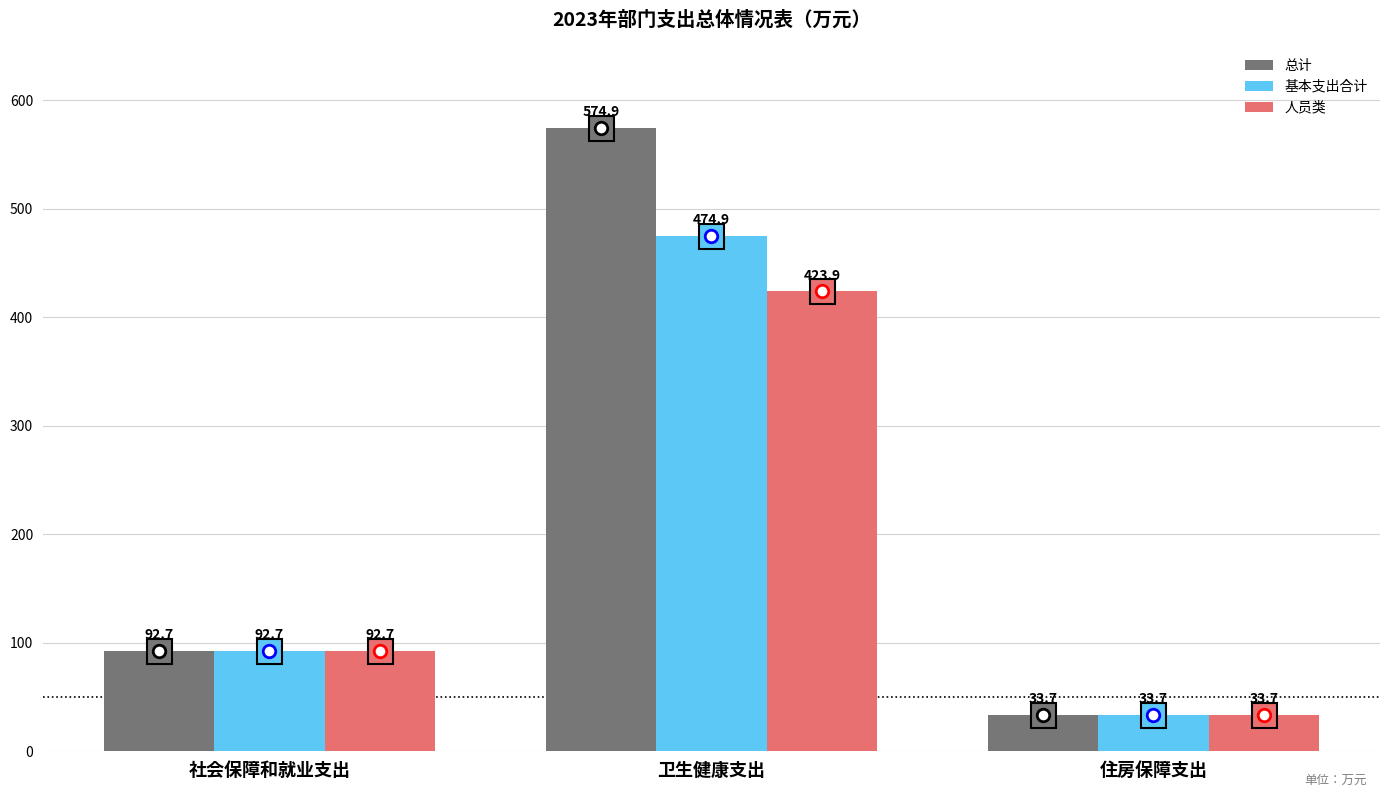

At which label is 人员类 closest to 228?

社会保障和就业支出